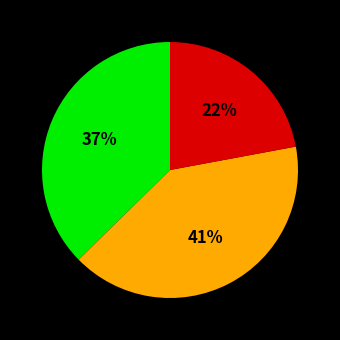

Is there any slice that represents more than half of the pie?

No